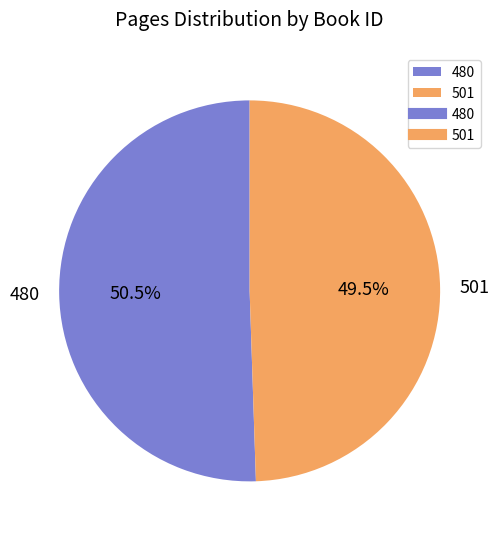

How many segments does this pie chart have?

2